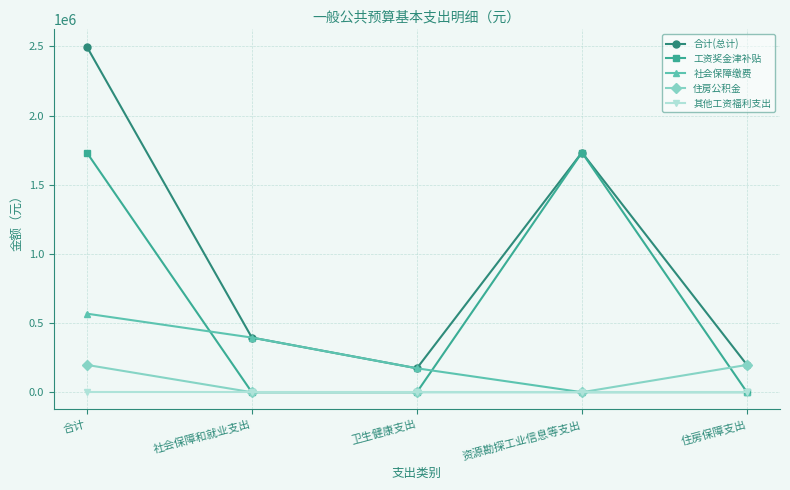

Is this an area chart (filled region under the line)?

No